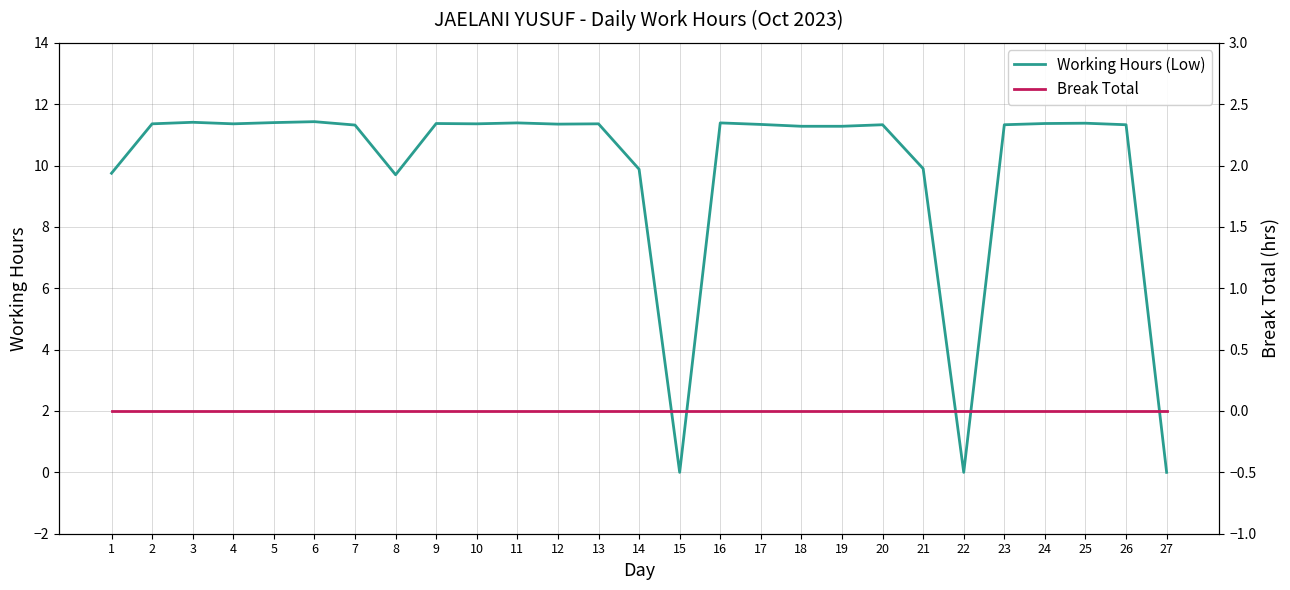

True or false: Break Total has a value of 0.0 at 16.

True